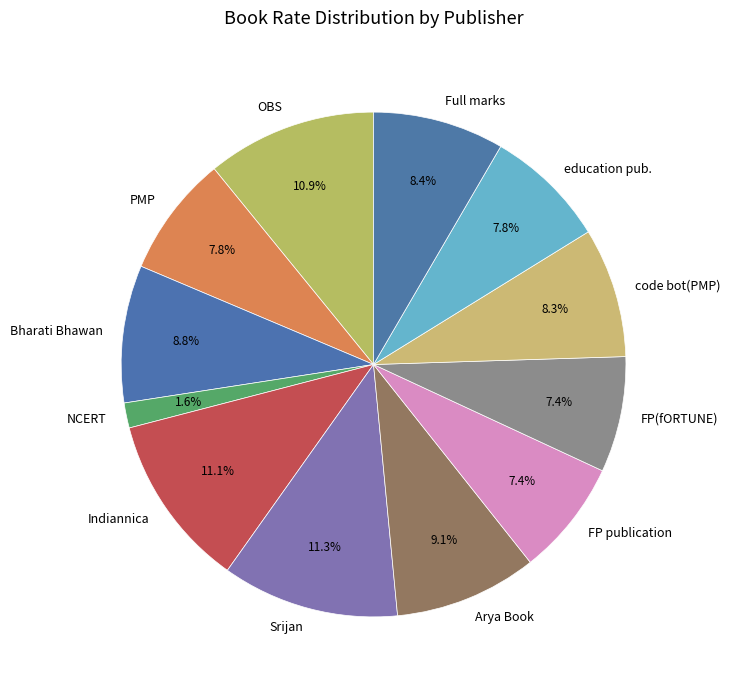

What portion of the pie excludes Full marks?

91.6%